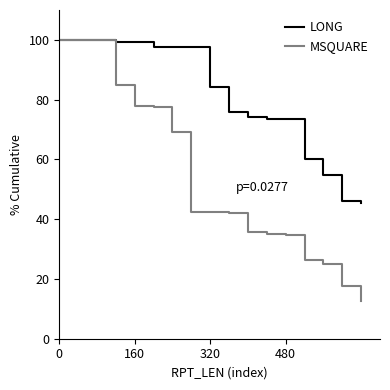

Which series has the largest total across all categories?

LONG